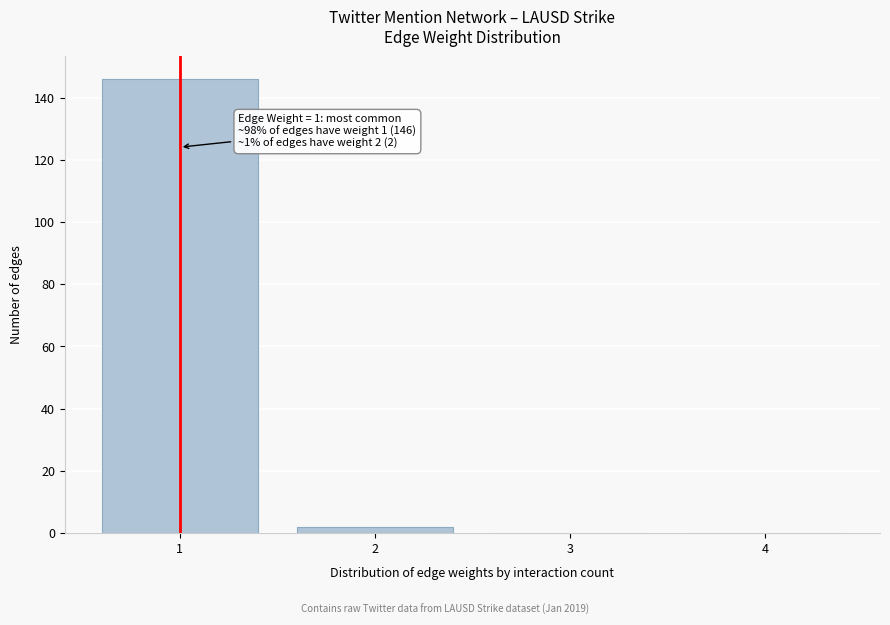

Over which range of the x-axis is the bar tallest?

0.5 to 1.5